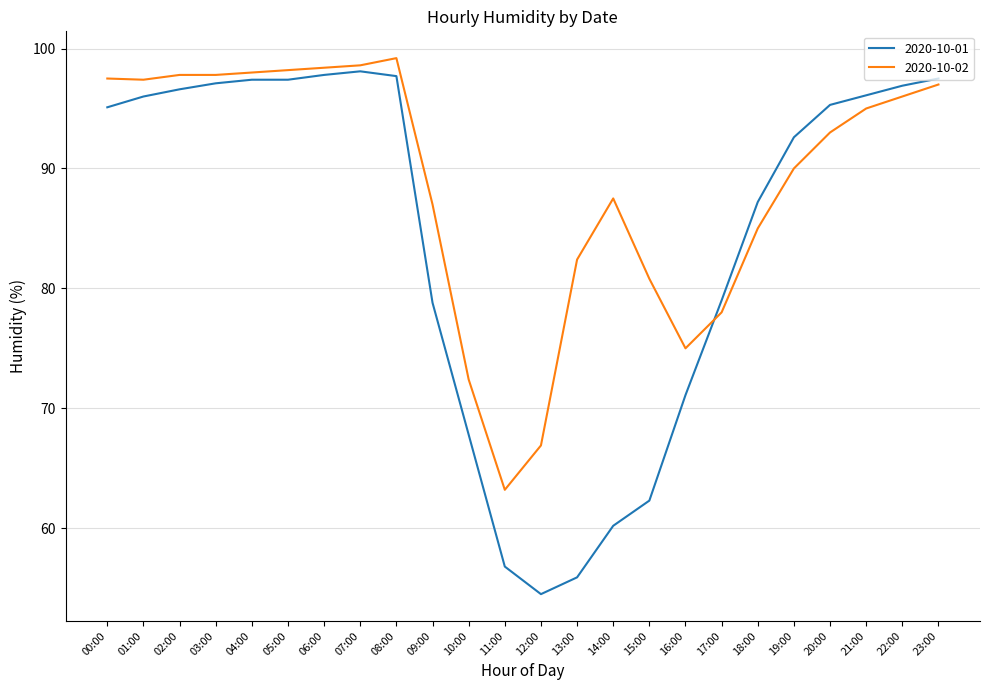

Where do 2020-10-01 and 2020-10-02 first cross each other?

16:00 and 17:00